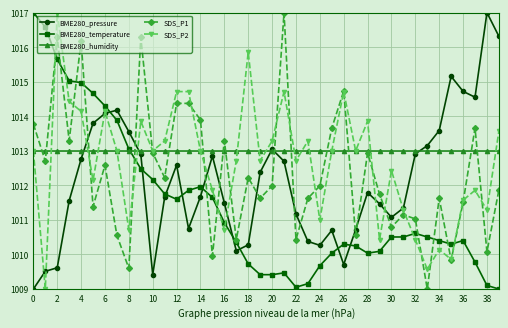

What is the maximum value for BME280_pressure?

1017.0